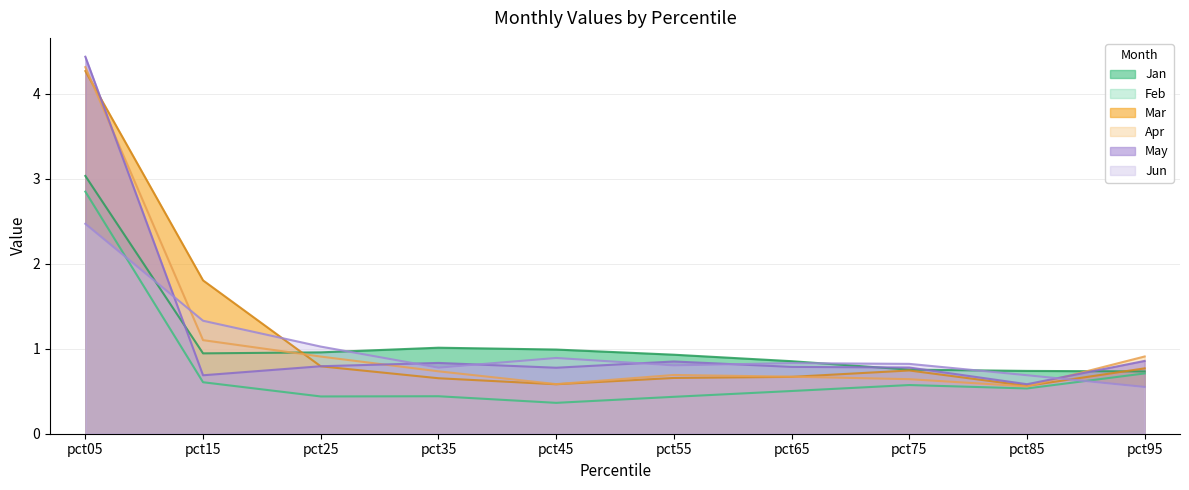

How many lines are shown in the chart?

6